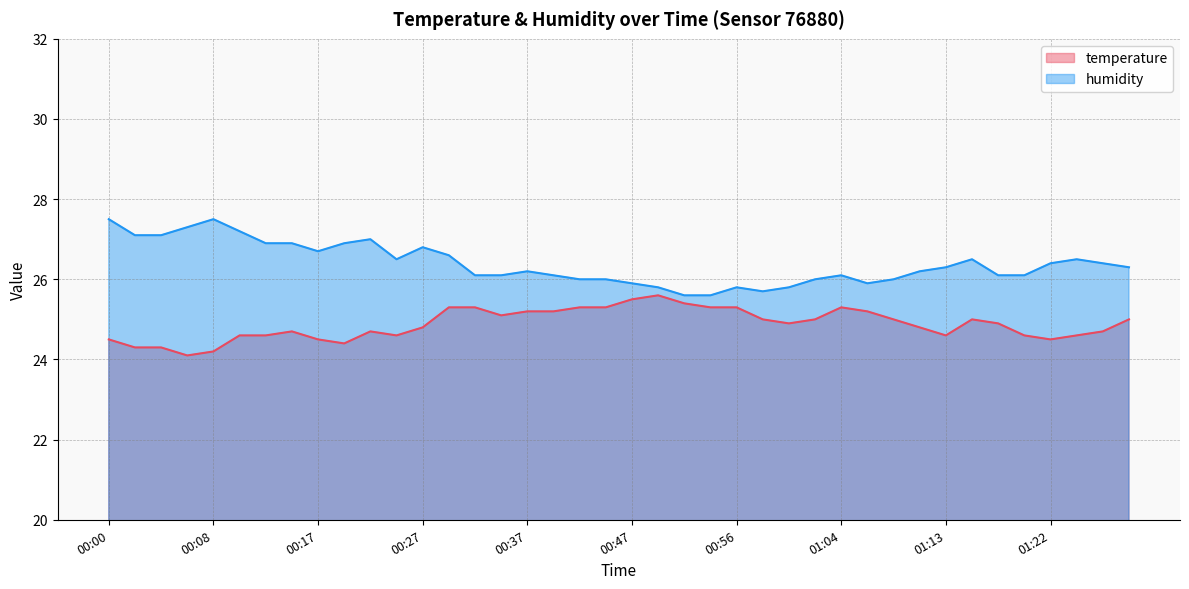

Between 00:56 and 01:13, which series saw the biggest shift?

temperature